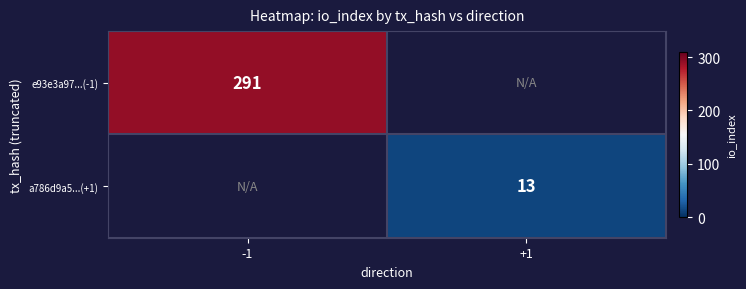

Is the value of a786d9a5...(+1) at +1 greater than the value of e93e3a97...(-1) at -1?

No